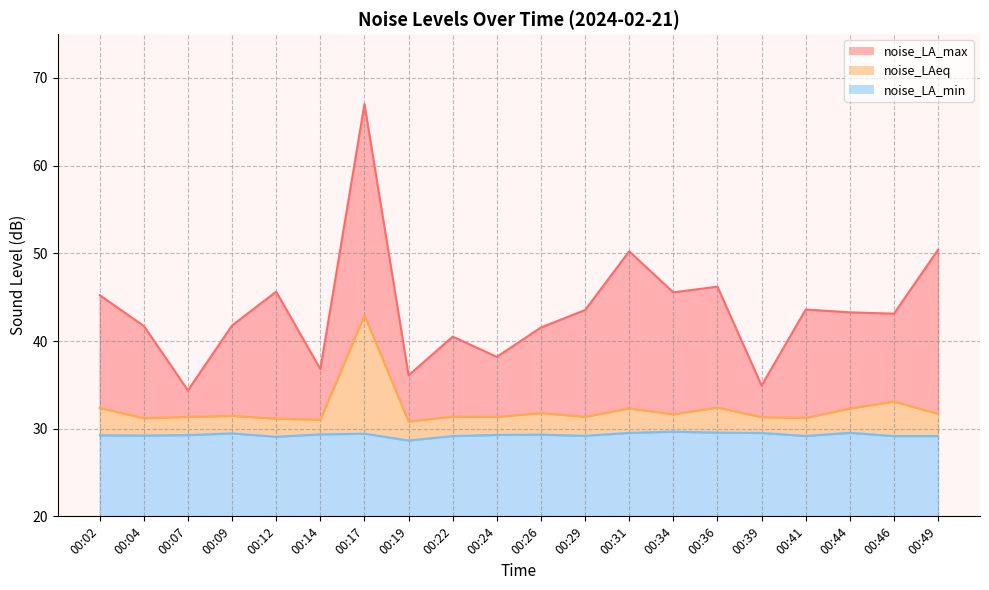

What is the smallest value displayed?

28.6